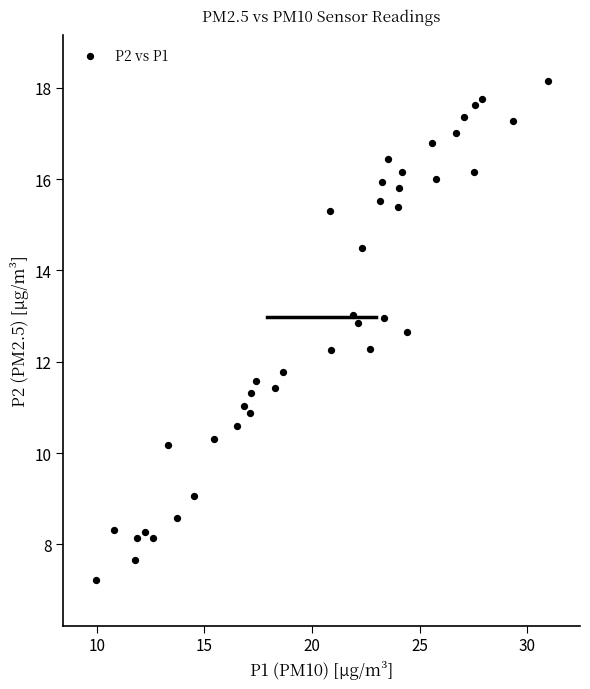

What is the range of Y values (max minus min)?

10.9